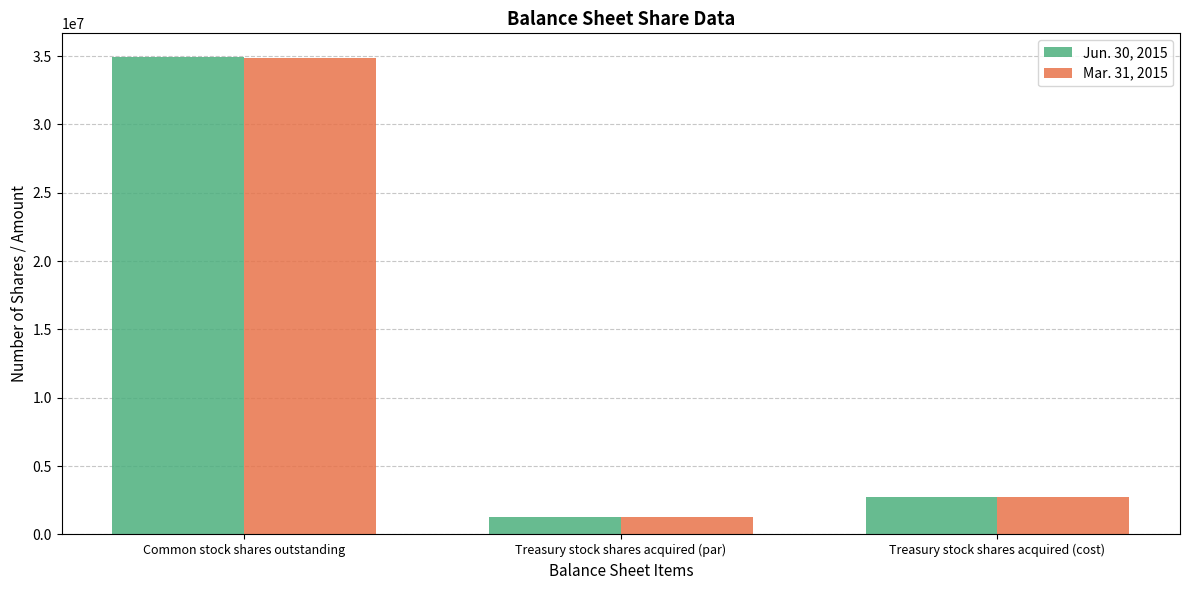

List the series in order of their overall mean, lowest first.

Mar. 31, 2015, Jun. 30, 2015